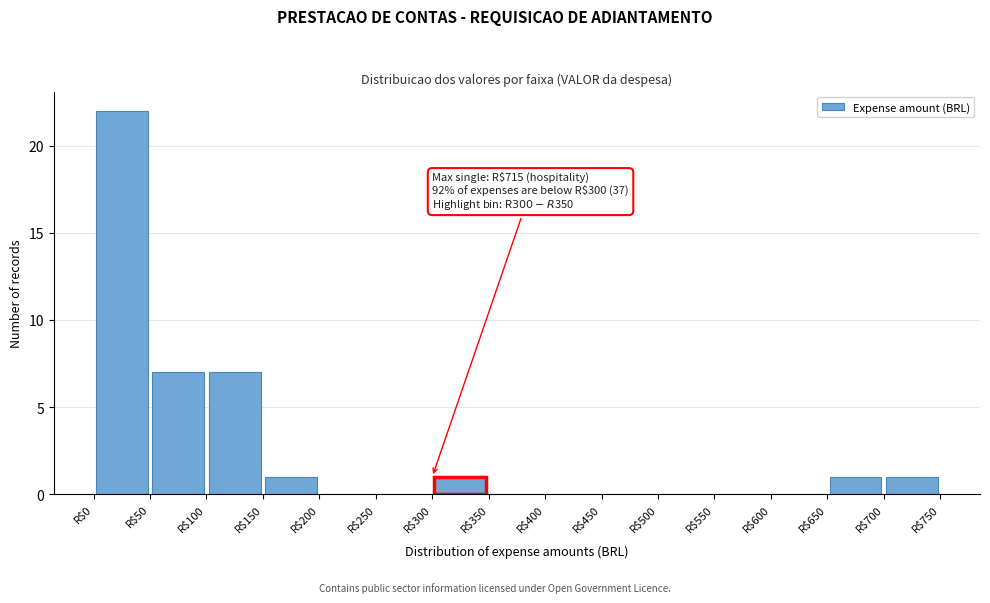

Which range on the x-axis has the tallest bar?

0 to 50